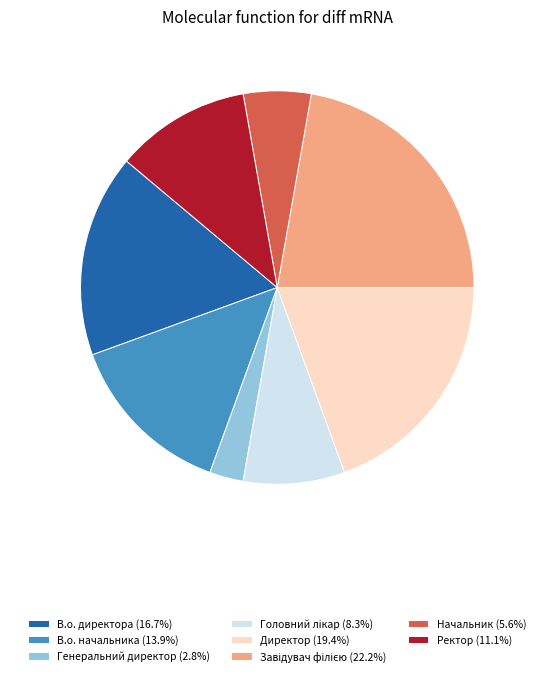

How many slices are in this pie chart?

8